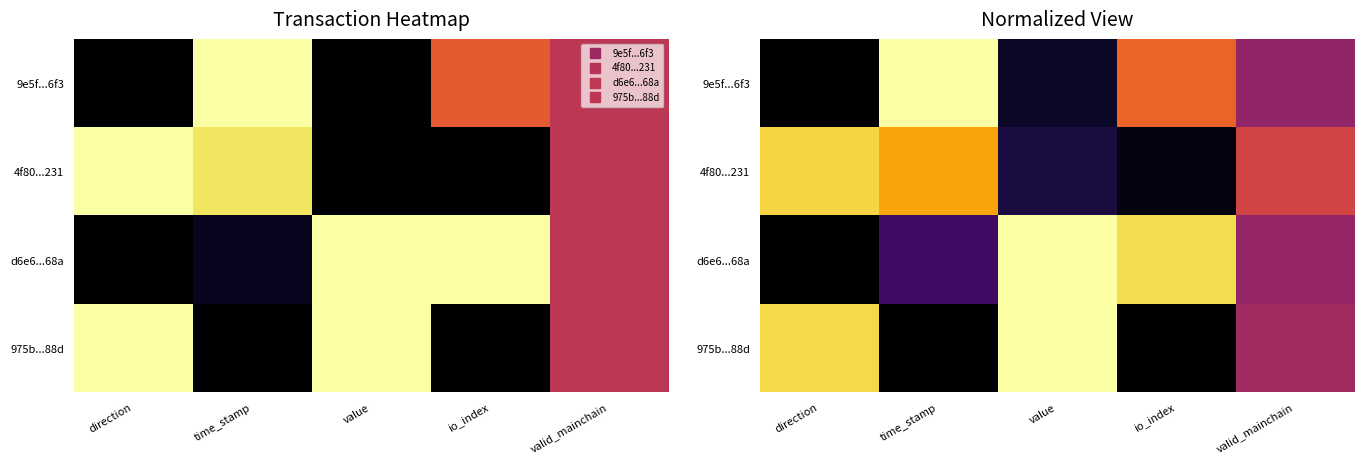

What is the difference between the highest and lowest values at io_index?

0.9